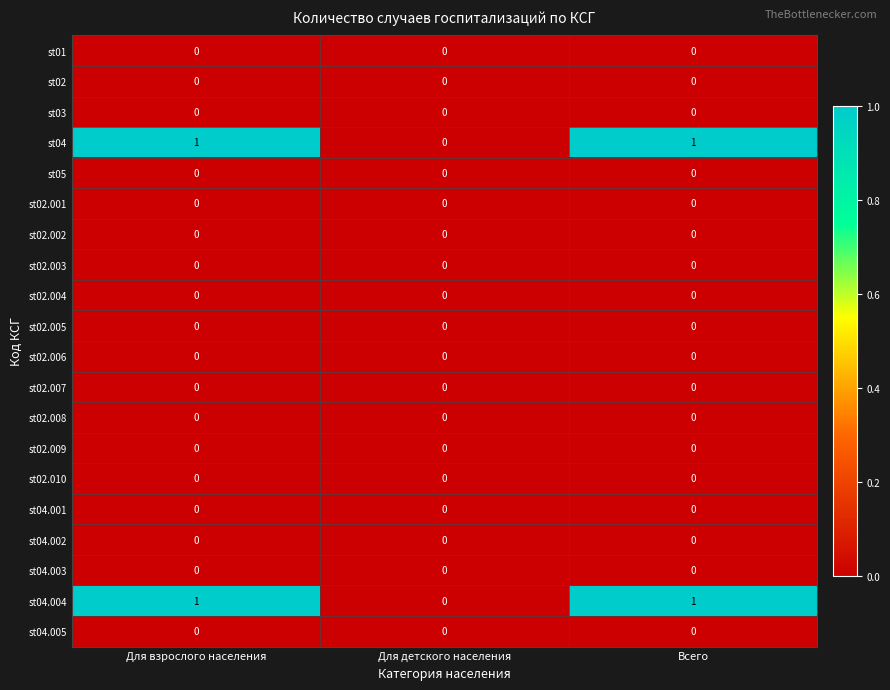

The value of st02.002 at Для взрослого населения is 0. True or false?

True